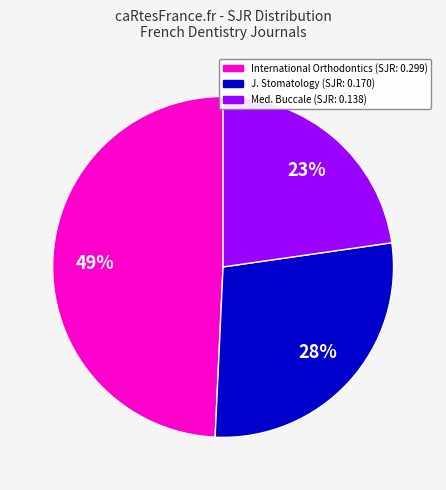

How many segments does this pie chart have?

3